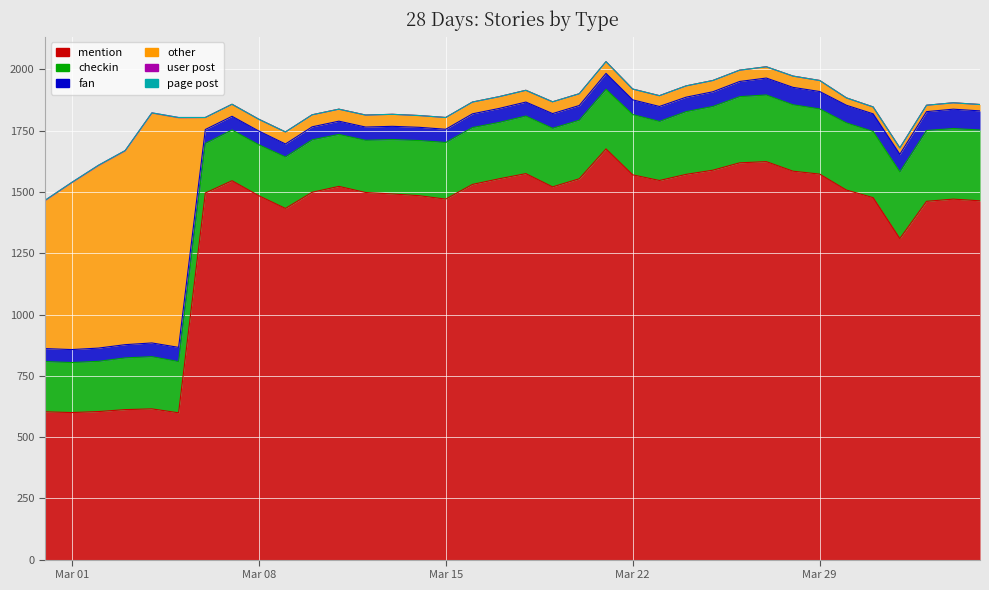

True or false: other and checkin cross at least once.

True